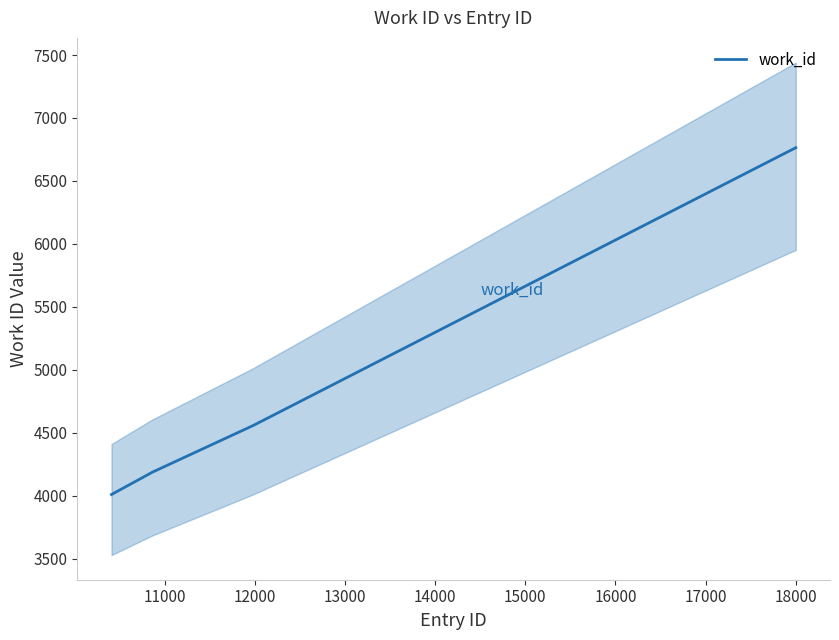

What is the ratio of the value at 11971 to the value at 18002?

0.7